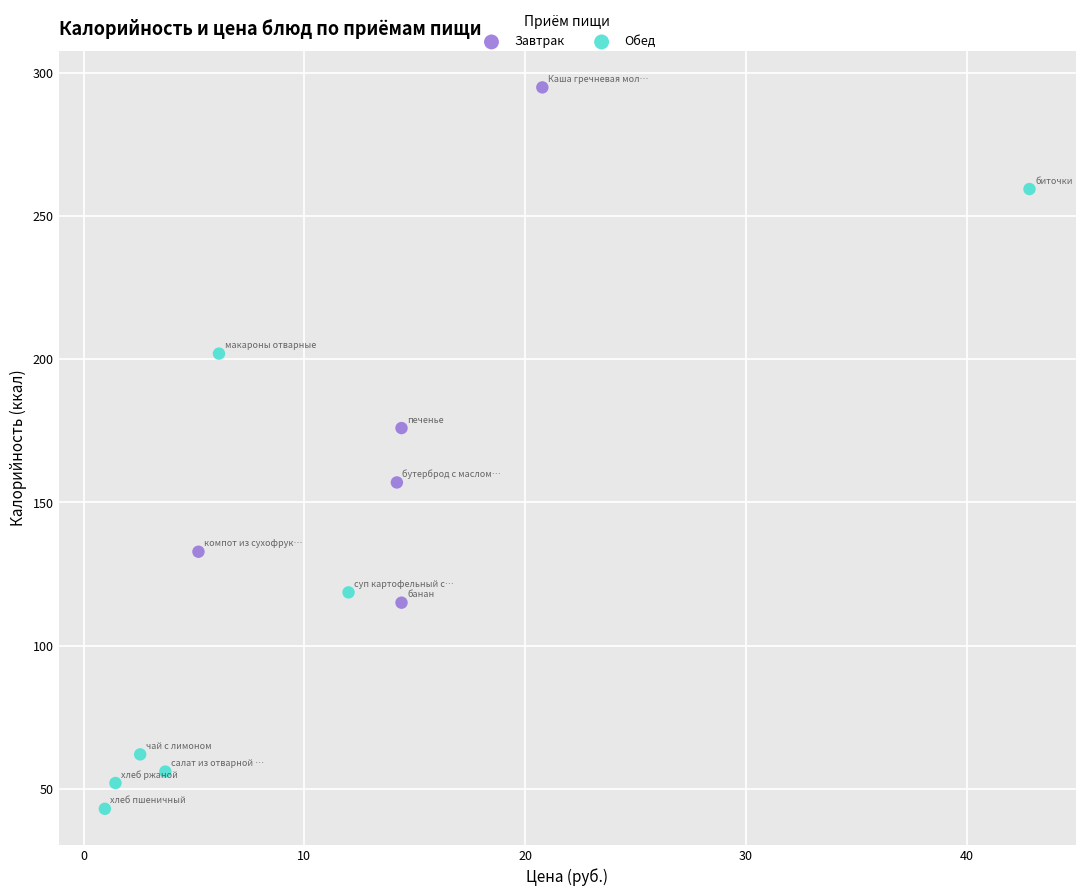

Which series contains the highest Y value?

Завтрак